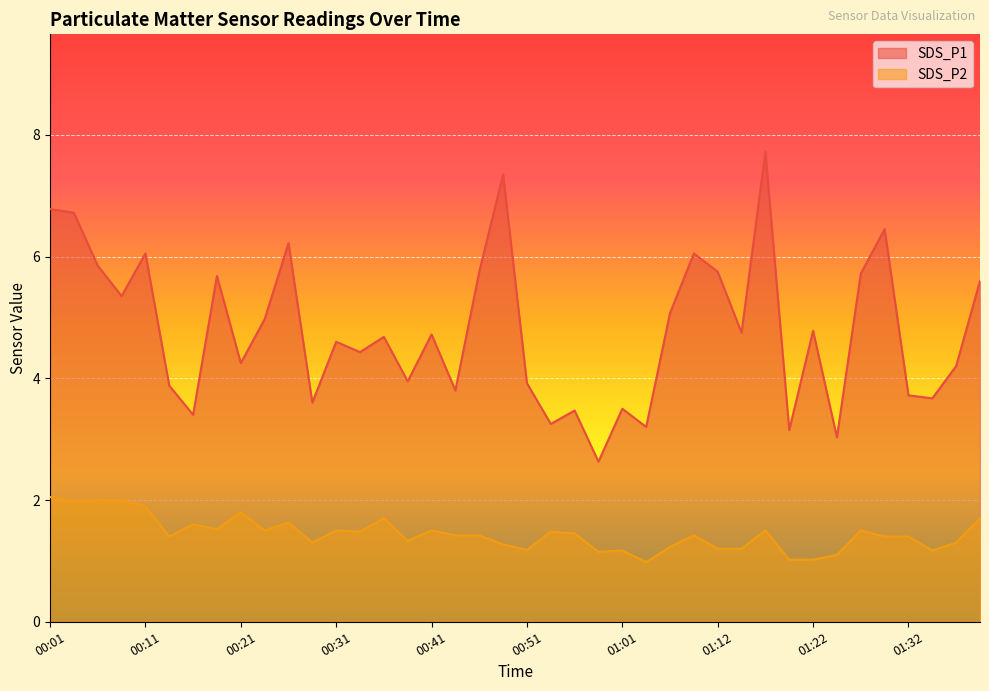

What is the difference between the SDS_P1 values at 01:24 and 00:11?

3.0